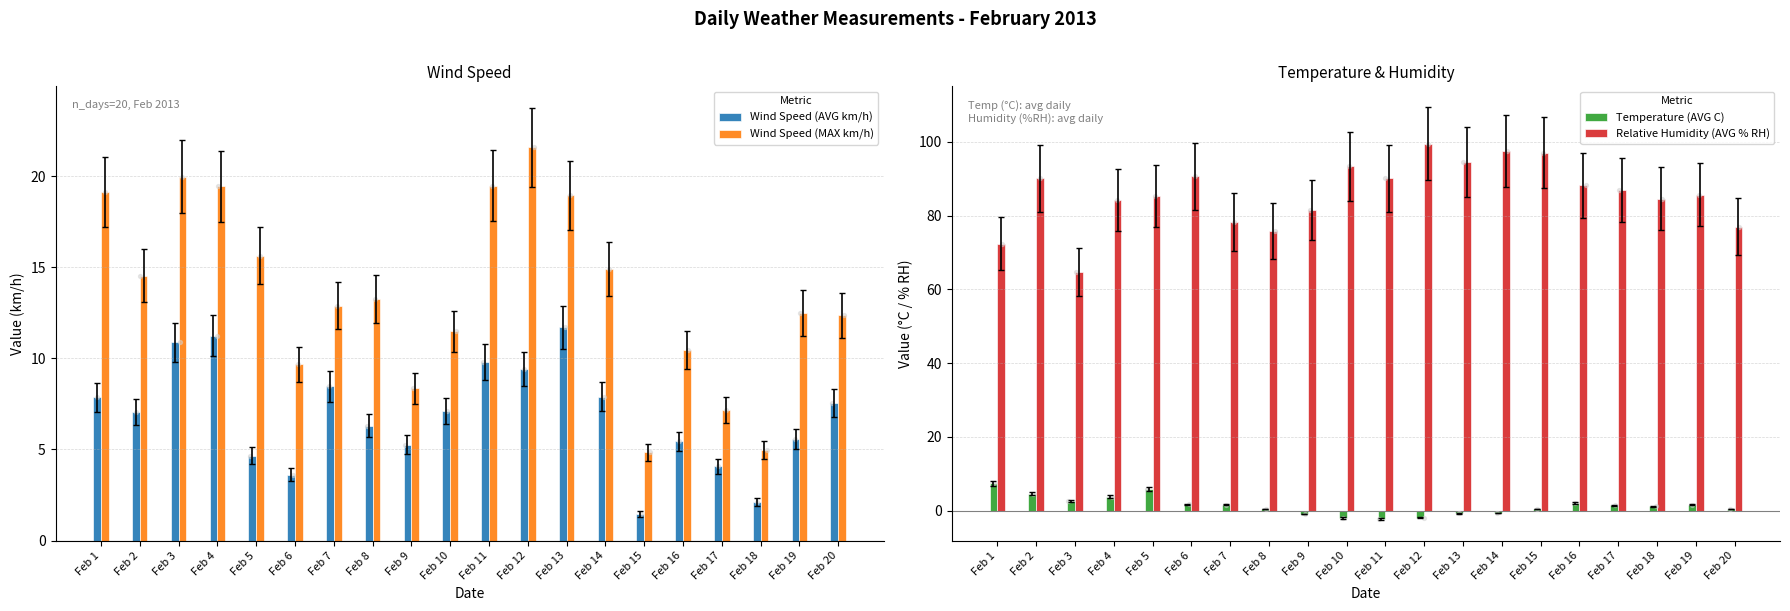

Which series contains the lowest Y value?

Temperature (AVG C)